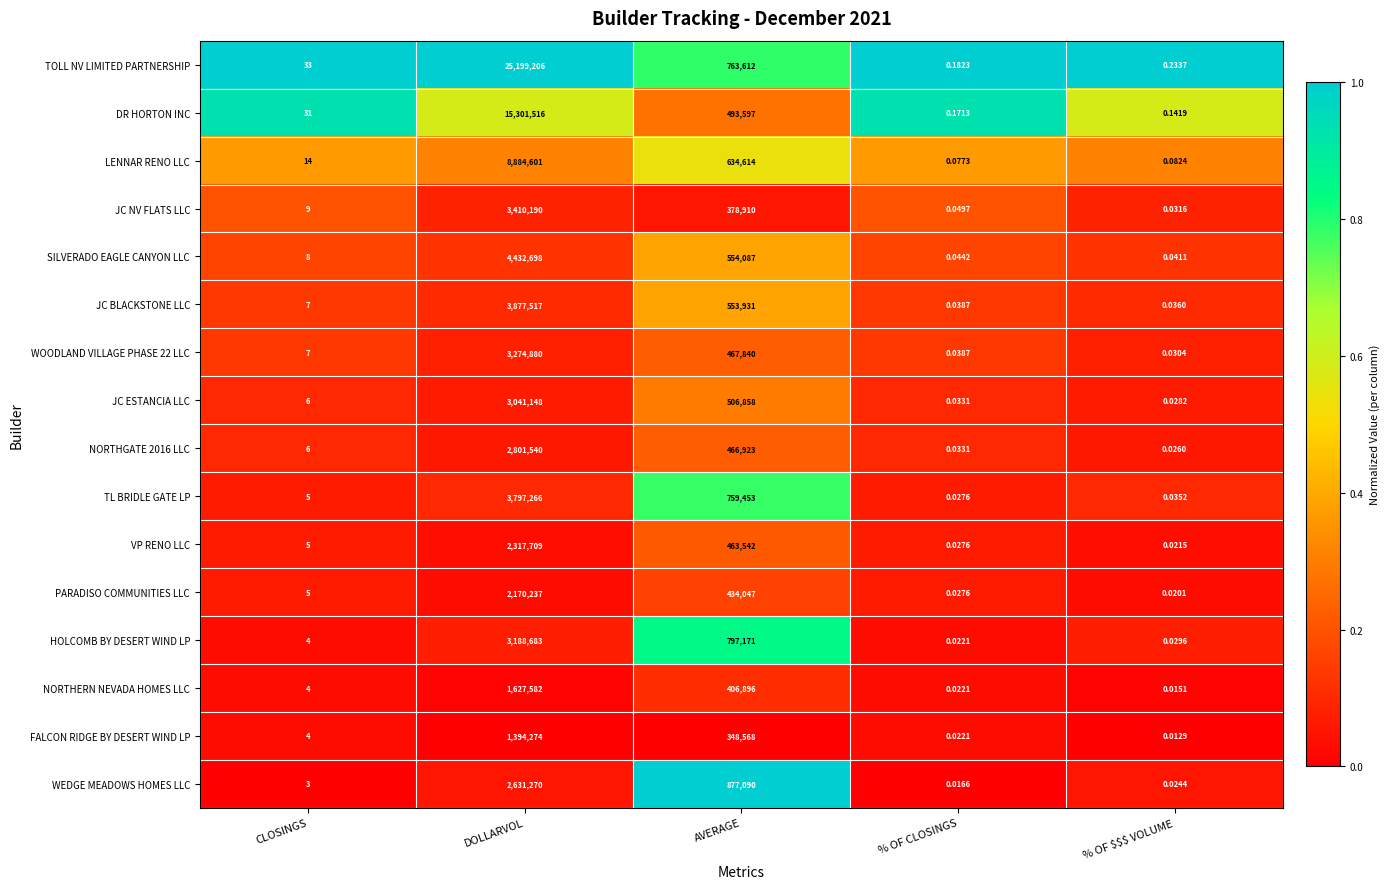

What is the total value across all series at CLOSINGS?

151.0